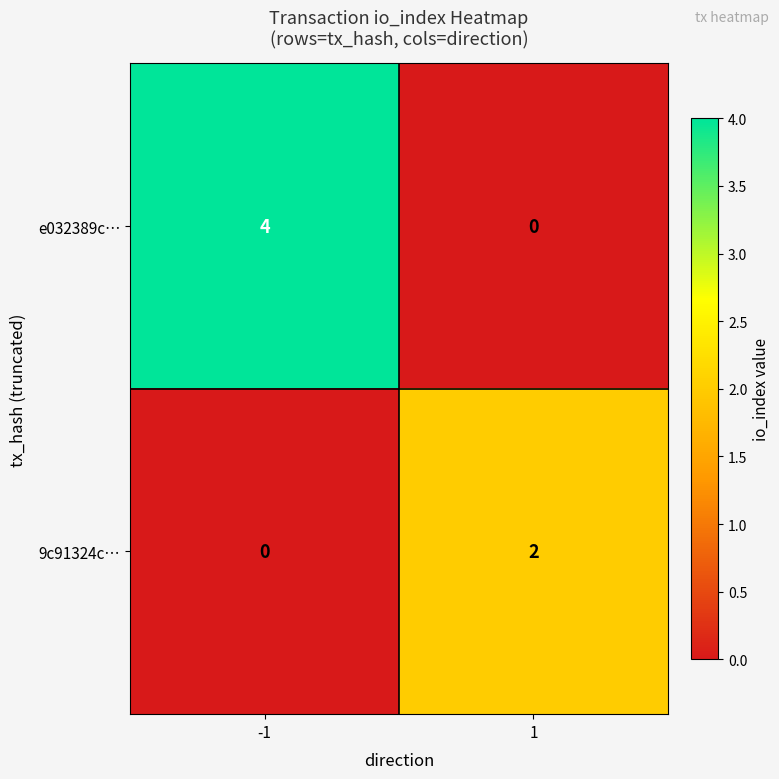

Between -1 and 1, which series saw the biggest shift?

e032389c…